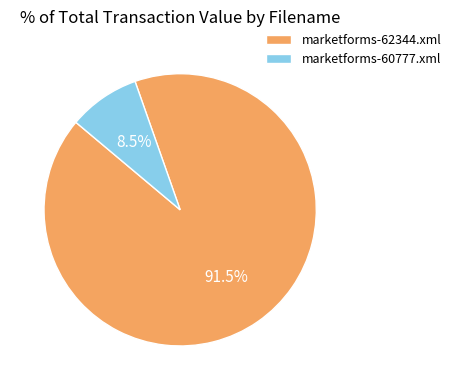

Rank the categories by value from highest to lowest.

marketforms-62344.xml, marketforms-60777.xml